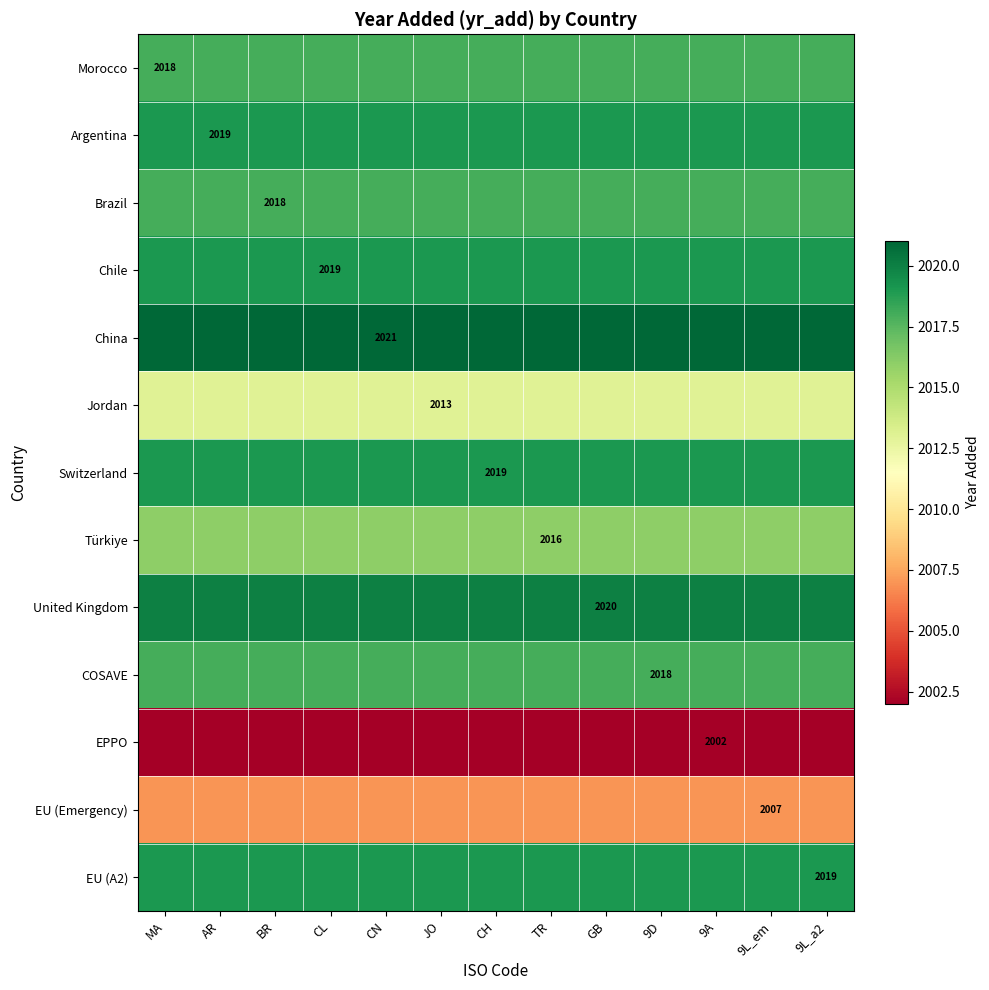

The EU (A2) series shows 3026 at 9L_a2. True or false?

False